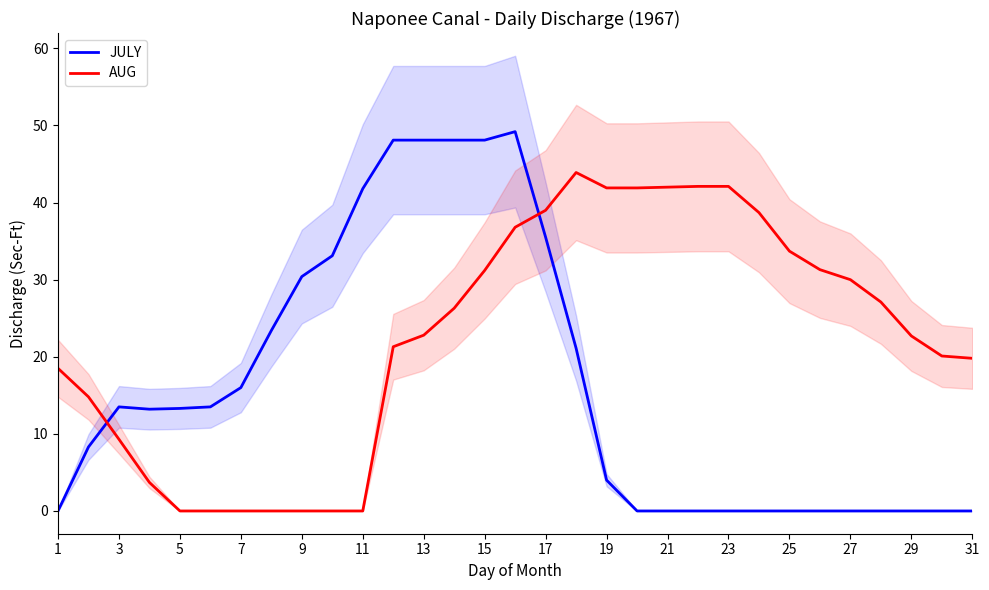

At which label does JULY first exceed 13?

3